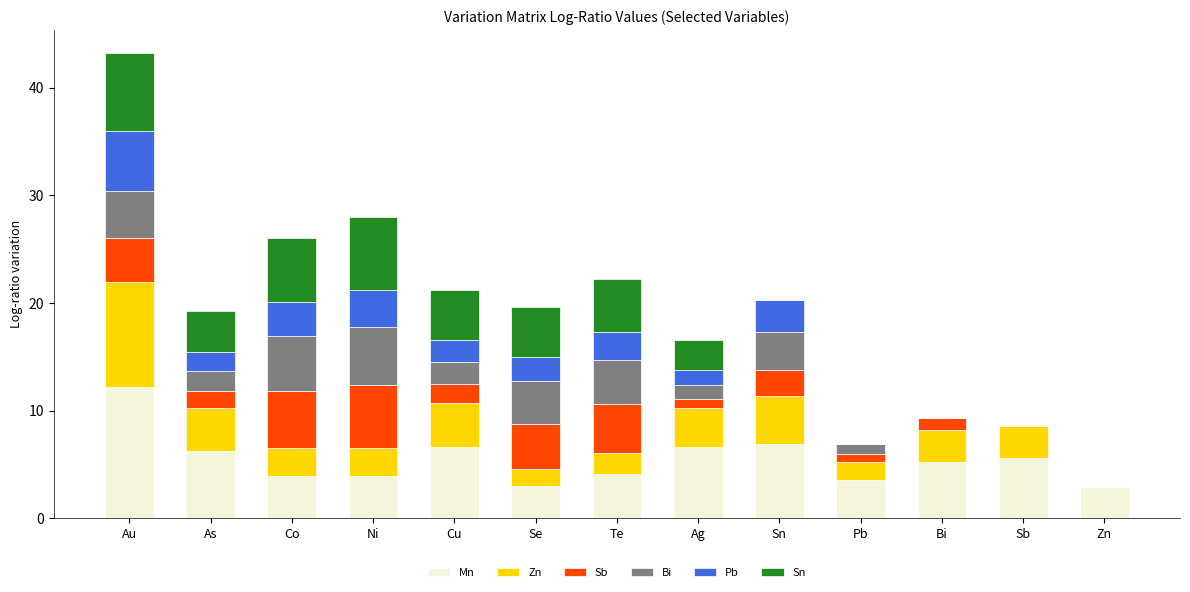

What is the total value across all series at As?

19.3